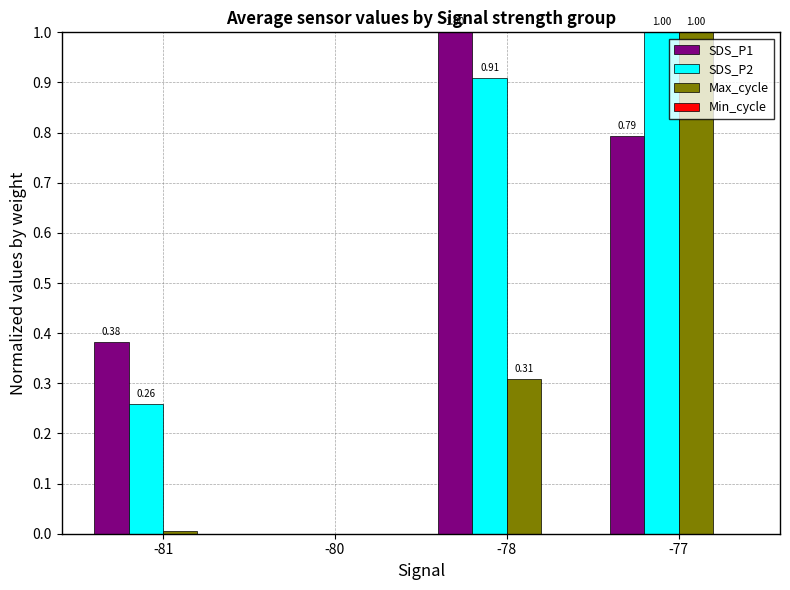

What is the total value across all series at -81?

0.6